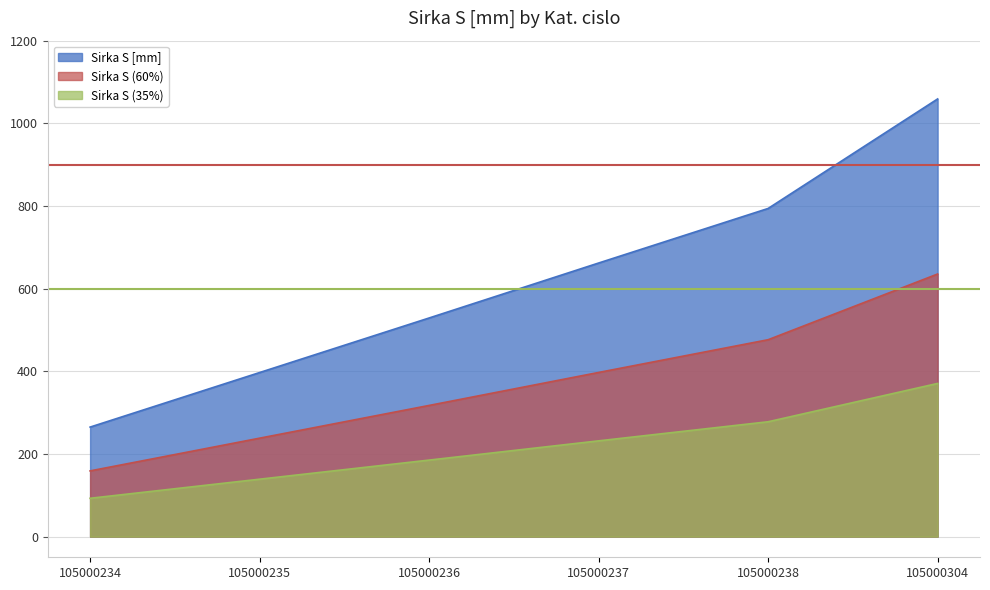

Count the number of data series in this chart.

3